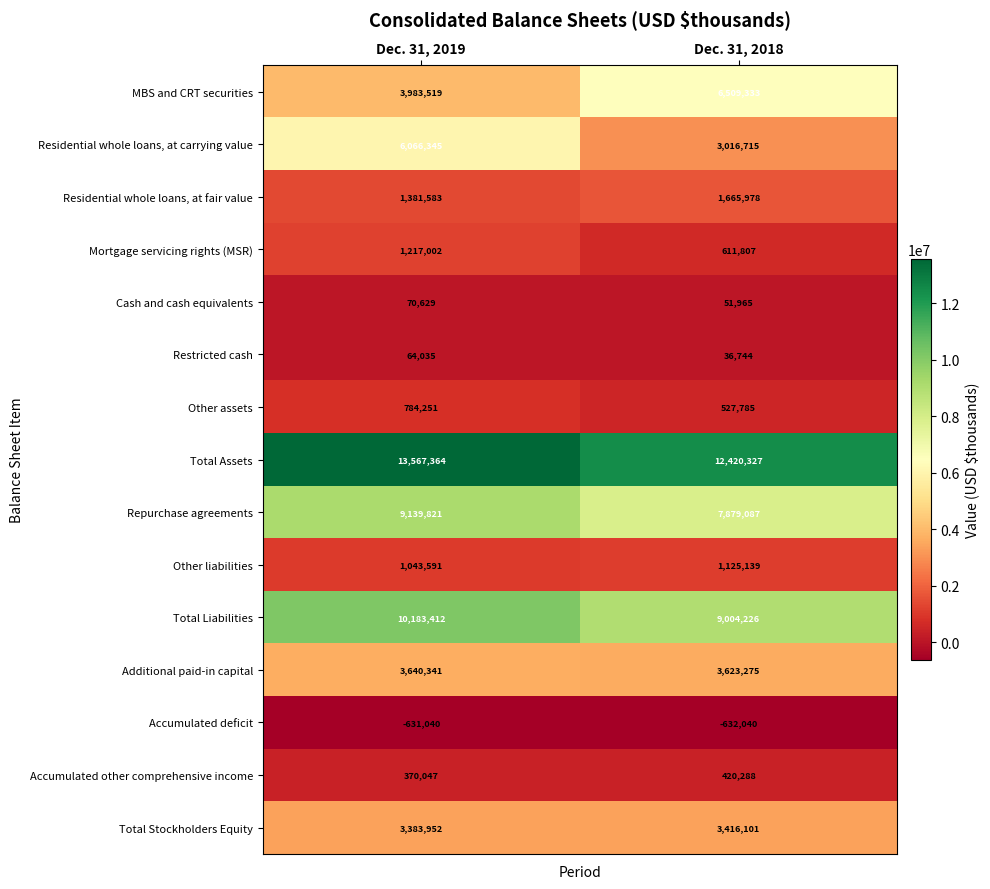

What is the maximum value shown in the chart?

13567364